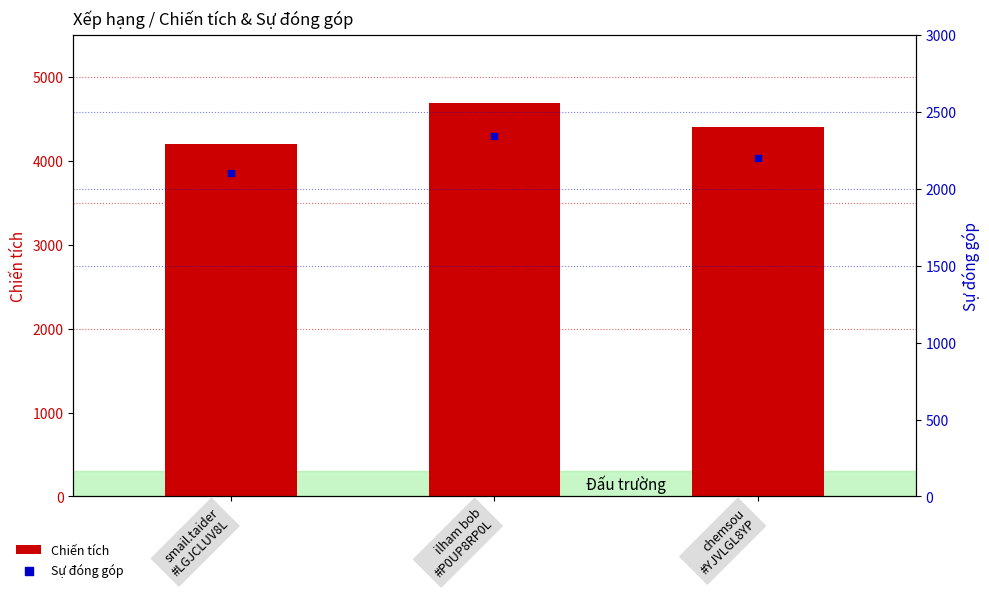

At which category is the sum across all series the highest?

ilham bob
#P0UP8RP0L